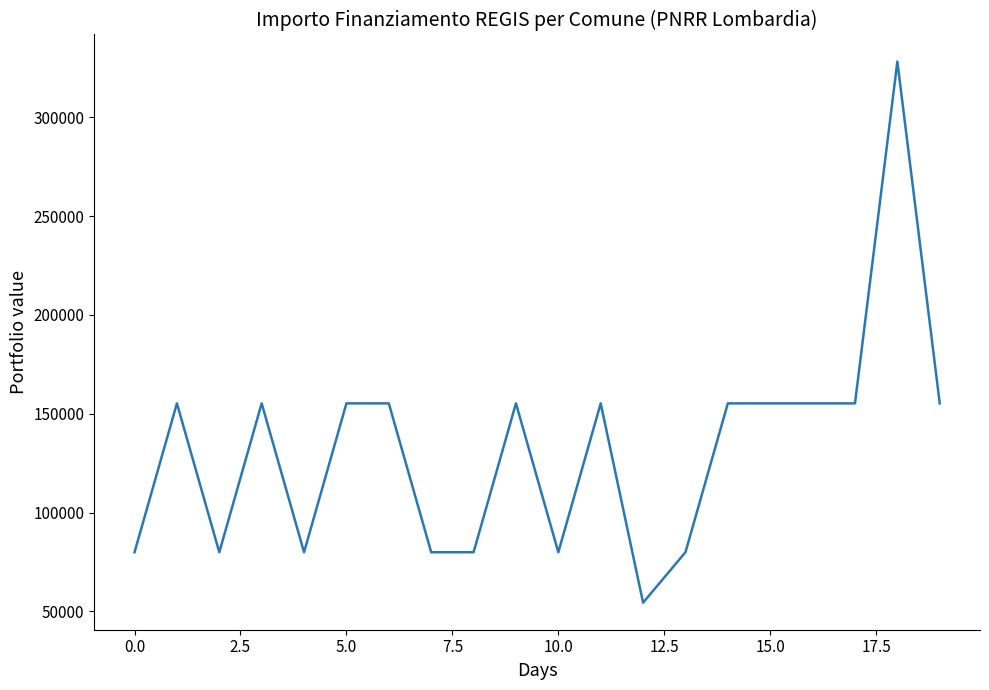

What is the minimum value shown in the chart?

54412